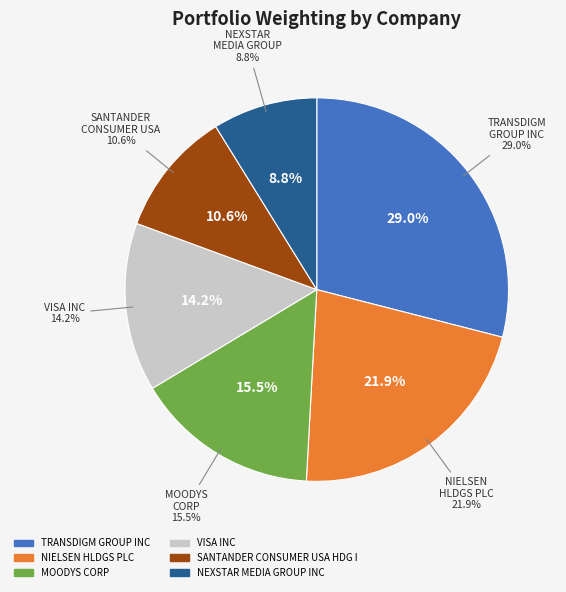

What is the change in value from TRANSDIGM GROUP INC to MOODYS CORP?

-13.5